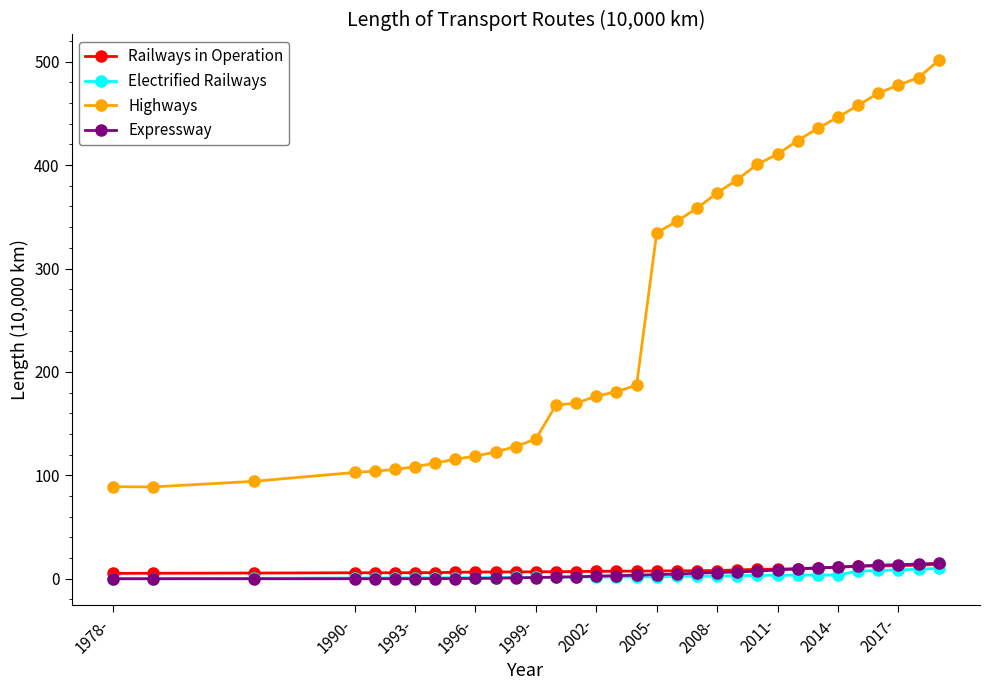

At how many categories does at least one series exceed 193?

15